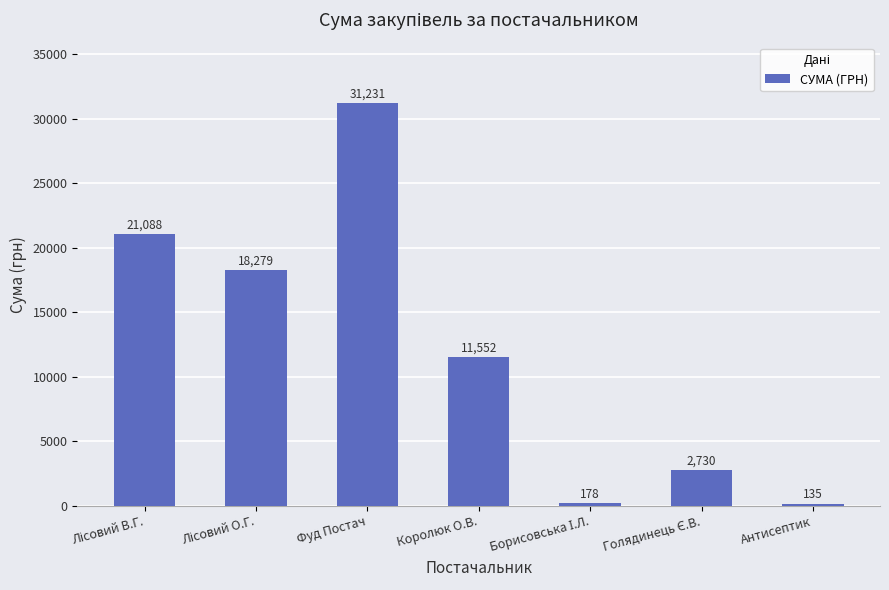

What is the difference between the second highest and second lowest values?

20909.9